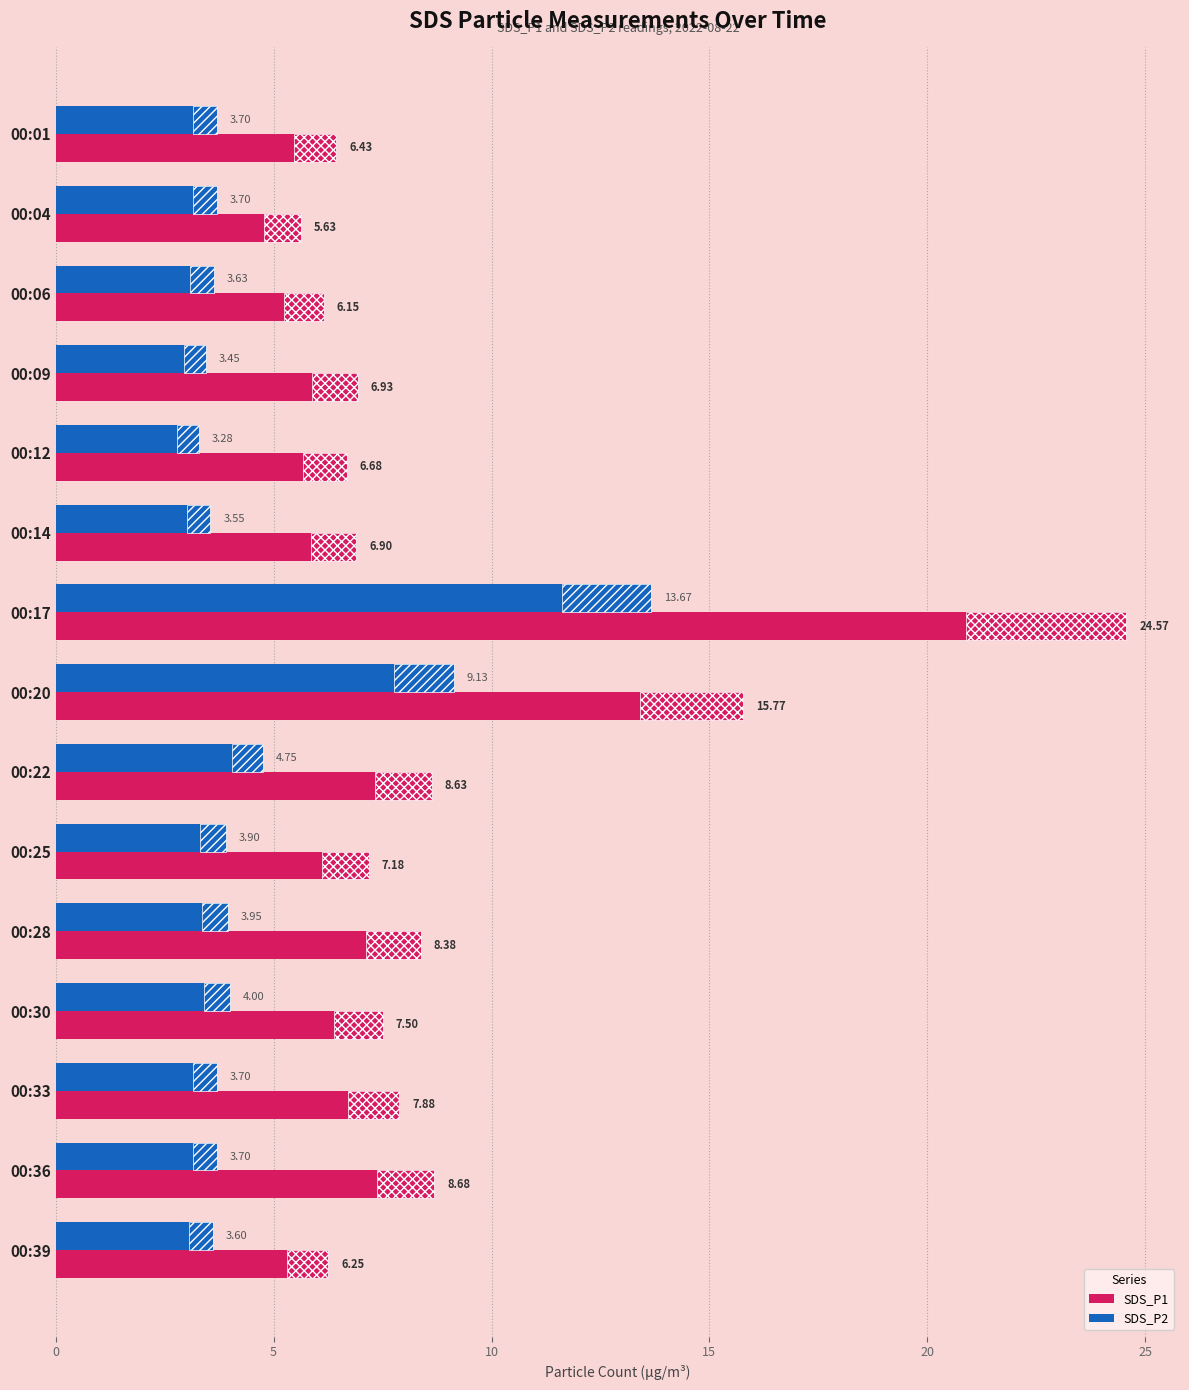

What is the difference between the highest and lowest values at 00:12?

3.4